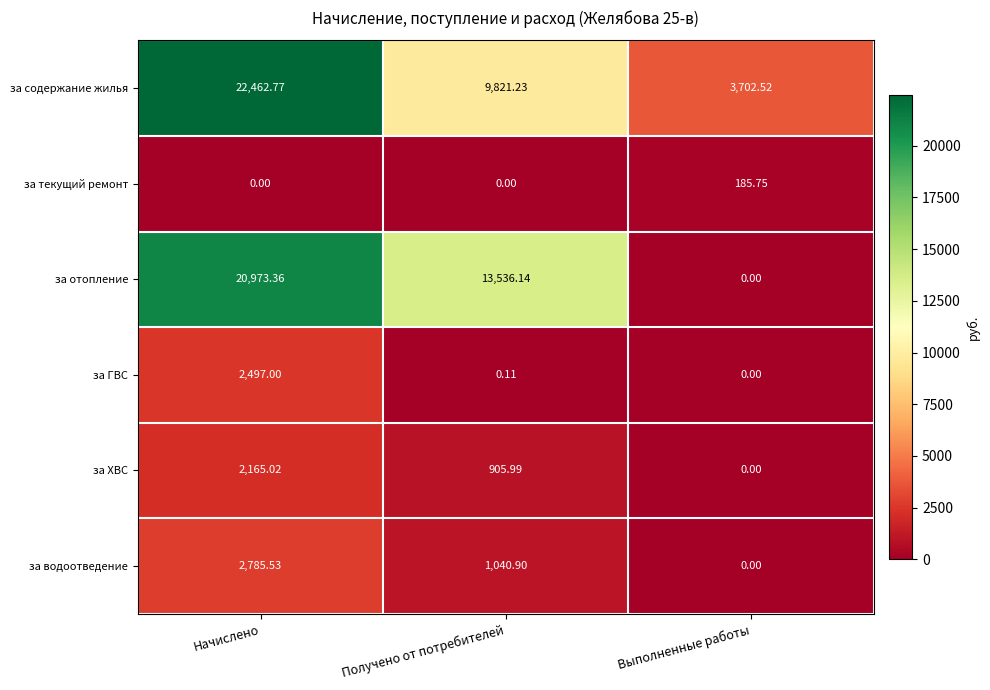

Count the number of data series in this chart.

6